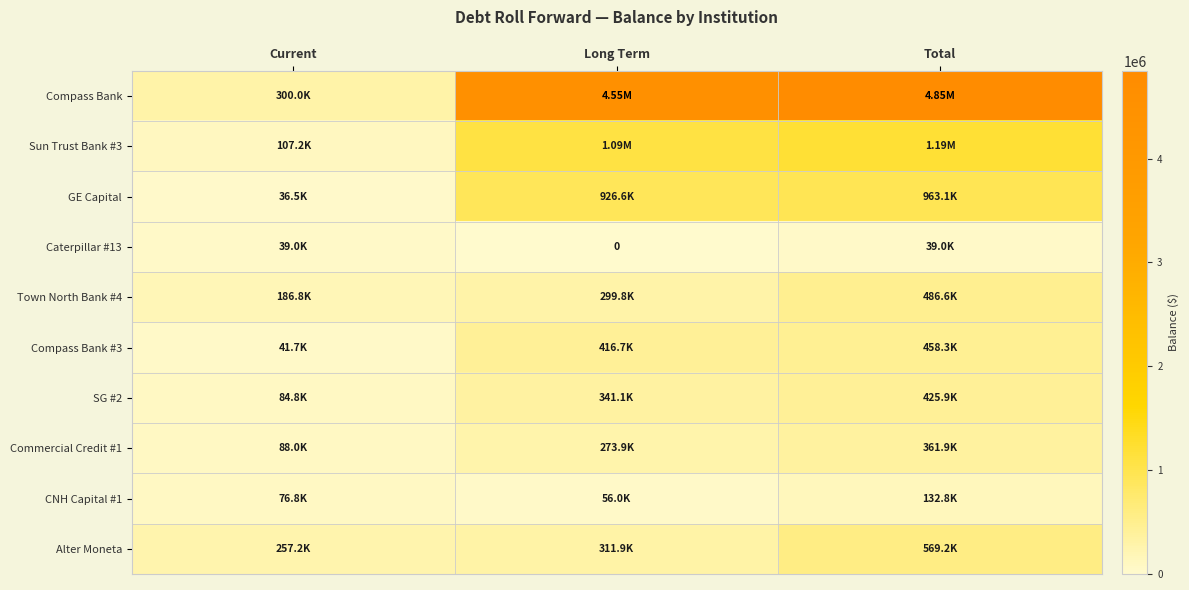

True or false: Compass Bank has a value of 432722.6 at Current.

False